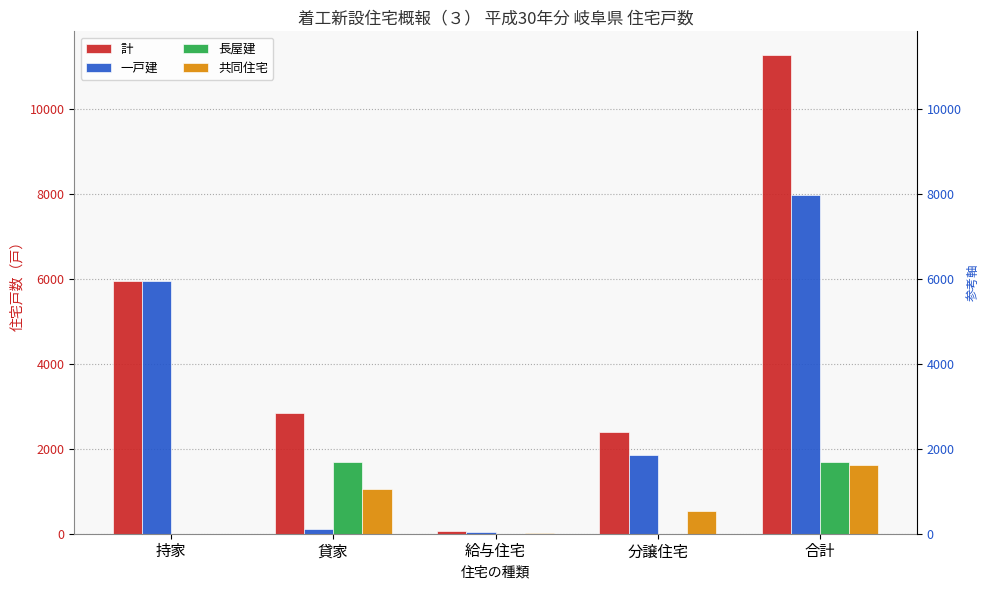

List the labels in order of 計 value, largest first.

合計, 持家, 貸家, 分譲住宅, 給与住宅